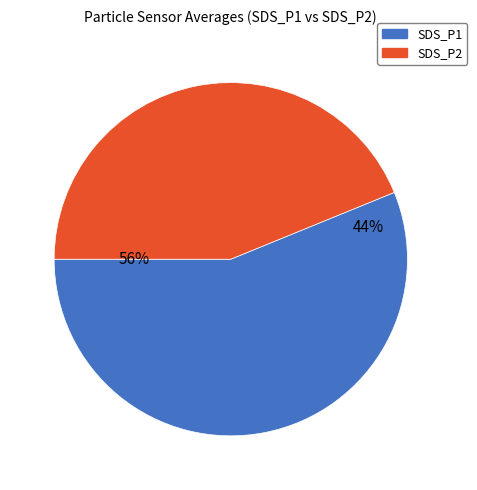

To the nearest percent, what is the difference between the largest and smallest slice percentages?

13%